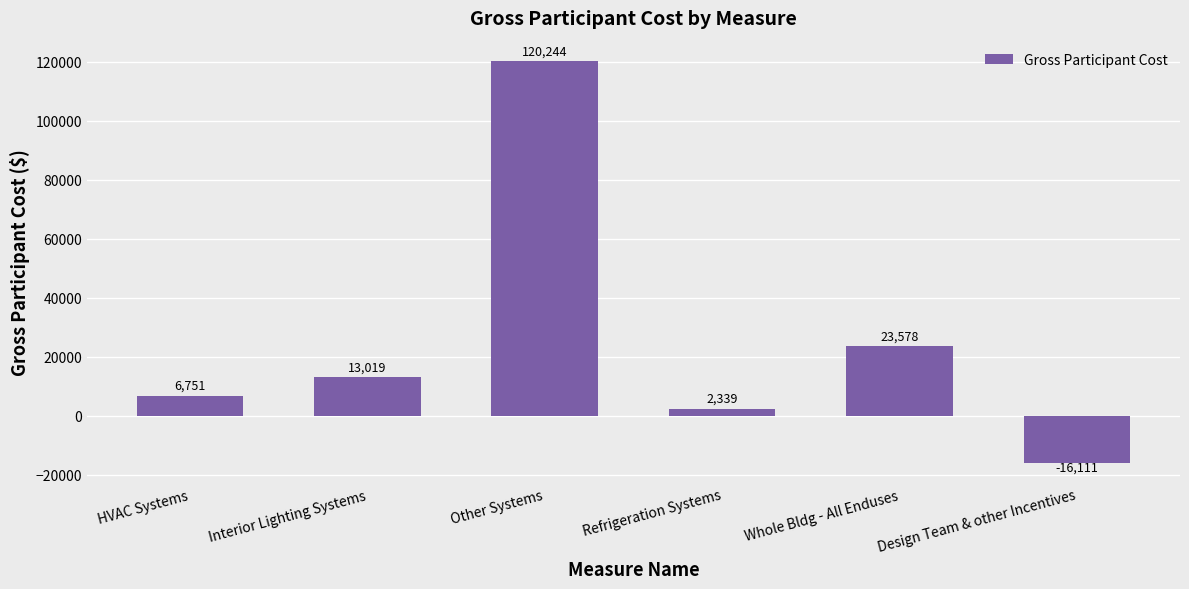

How many negative values are there?

1